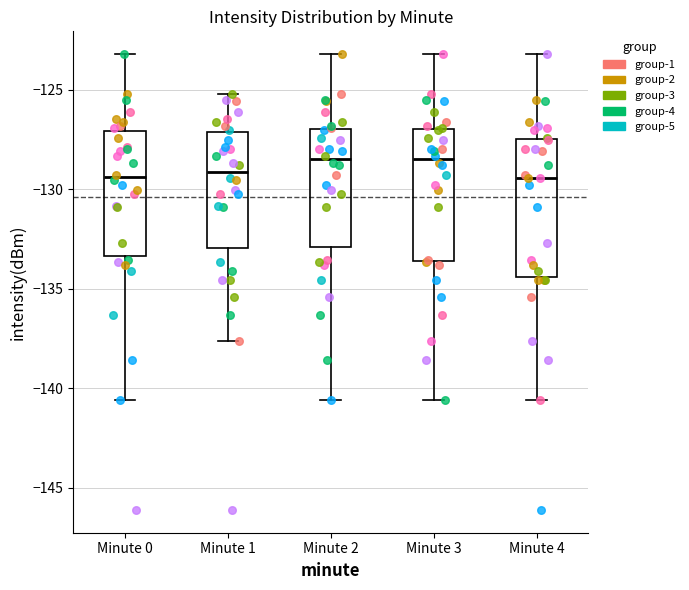

Reading left to right, read every box against the y-axis: the position of its median line, the range the box covers, and the ends of its whiskers. The values are not printed on the chart, so give them approximately, as read against the axis.

Minute 0: median -129.5, box -133.5 to -127.0, whiskers -140.5 to -123.0
Minute 1: median -129.0, box -133.0 to -127.0, whiskers -137.5 to -125.0
Minute 2: median -128.5, box -133.0 to -127.0, whiskers -140.5 to -123.0
Minute 3: median -128.5, box -133.5 to -127.0, whiskers -140.5 to -123.0
Minute 4: median -129.5, box -134.5 to -127.5, whiskers -140.5 to -123.0